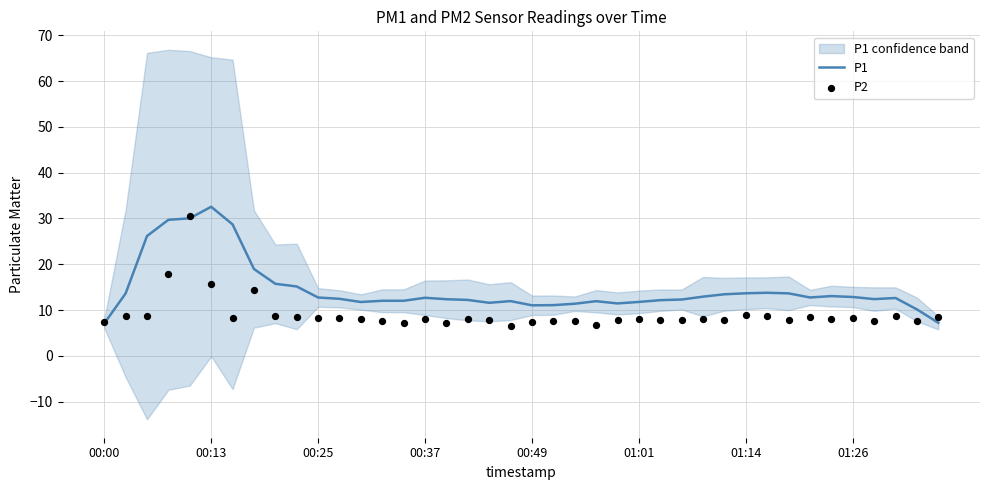

At how many categories does at least one series exceed 21?

5